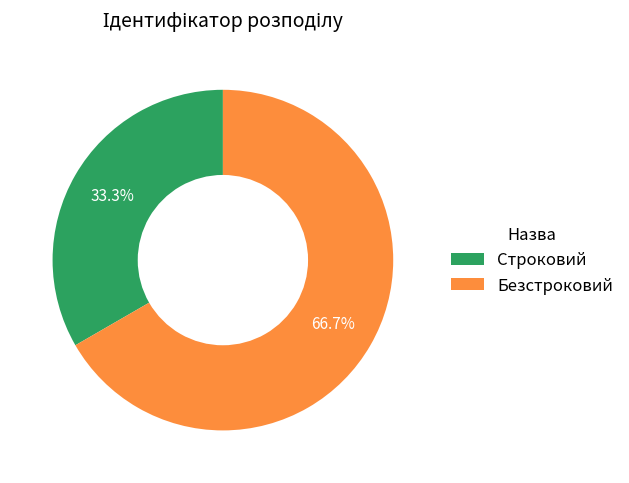

What is the ratio of the value at Безстроковий to the value at Строковий?

2.0